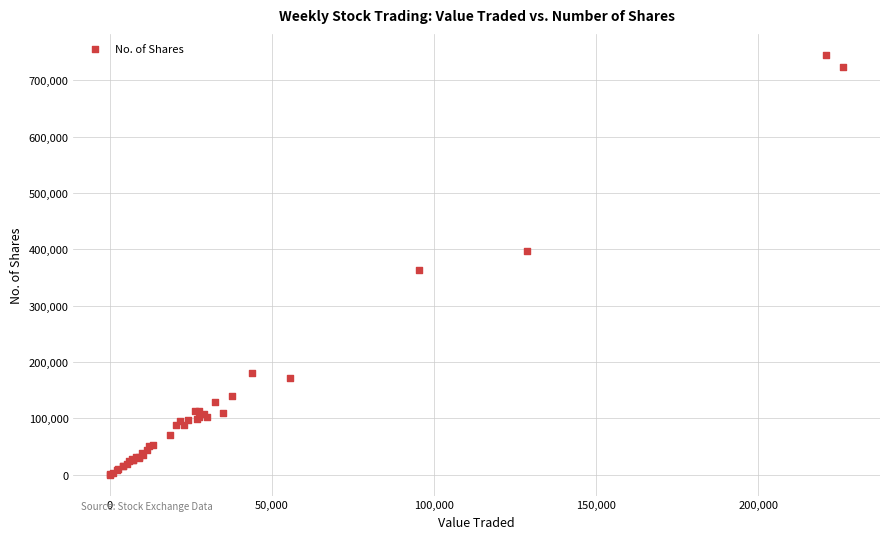

What Y value in the scatter plot is closest to 372715?

363679